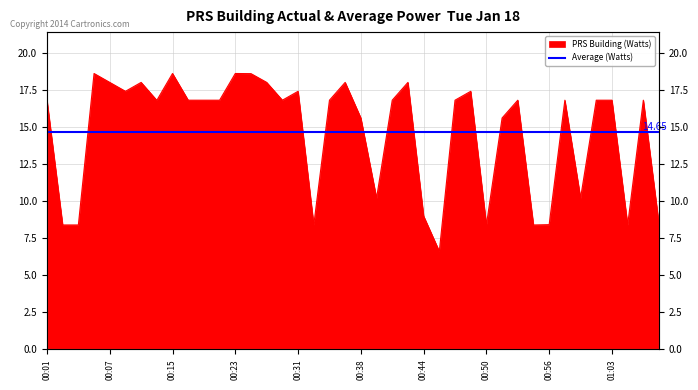

What is the greatest value displayed?

18.6